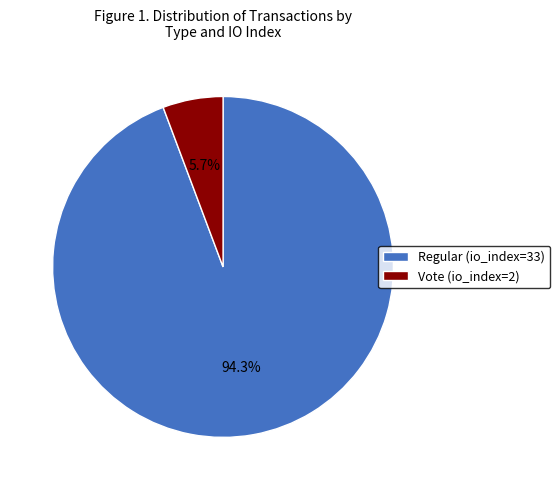

To the nearest percent, what percentage of the pie is Regular (io_index=33)?

94%